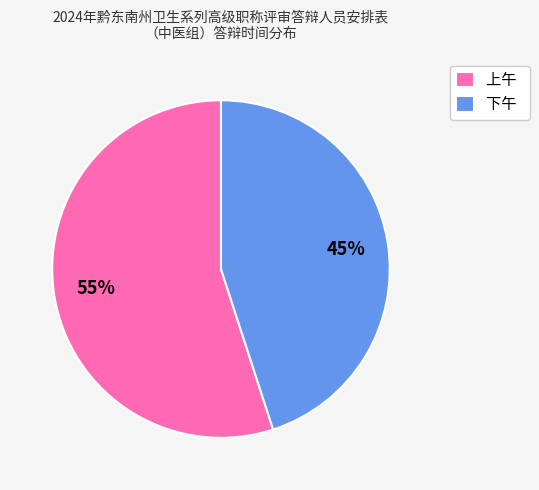

Is 上午 the majority of the pie?

Yes